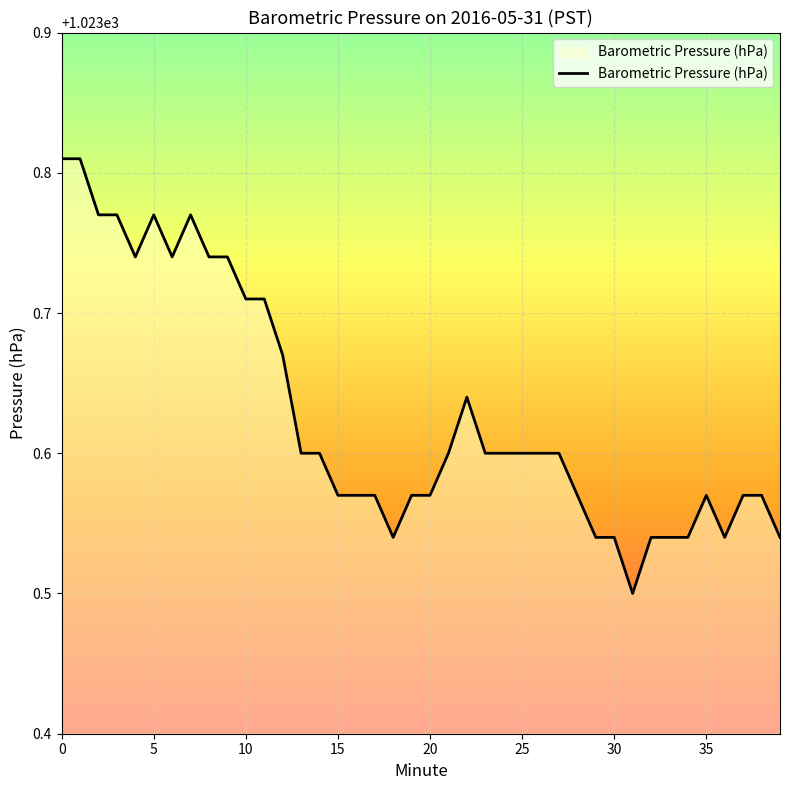

Is this an area chart (filled region under the line)?

Yes